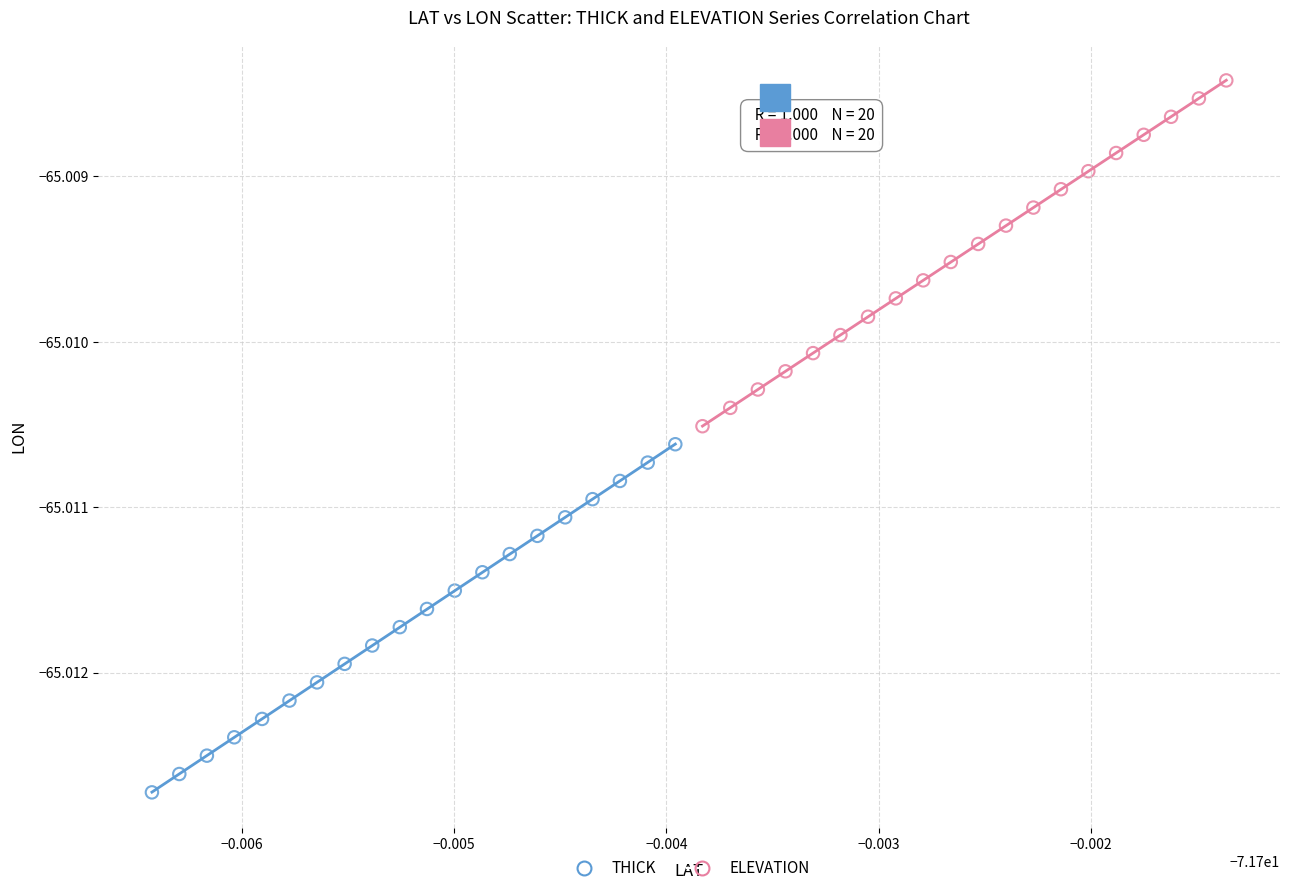

Which series has the widest spread of Y values?

THICK